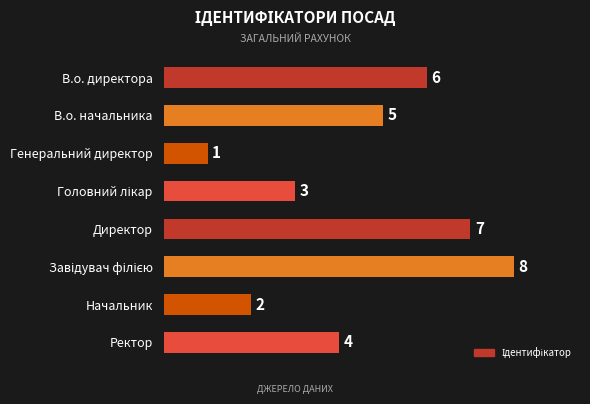

At which category does the chart reach its minimum across all series?

Генеральний директор